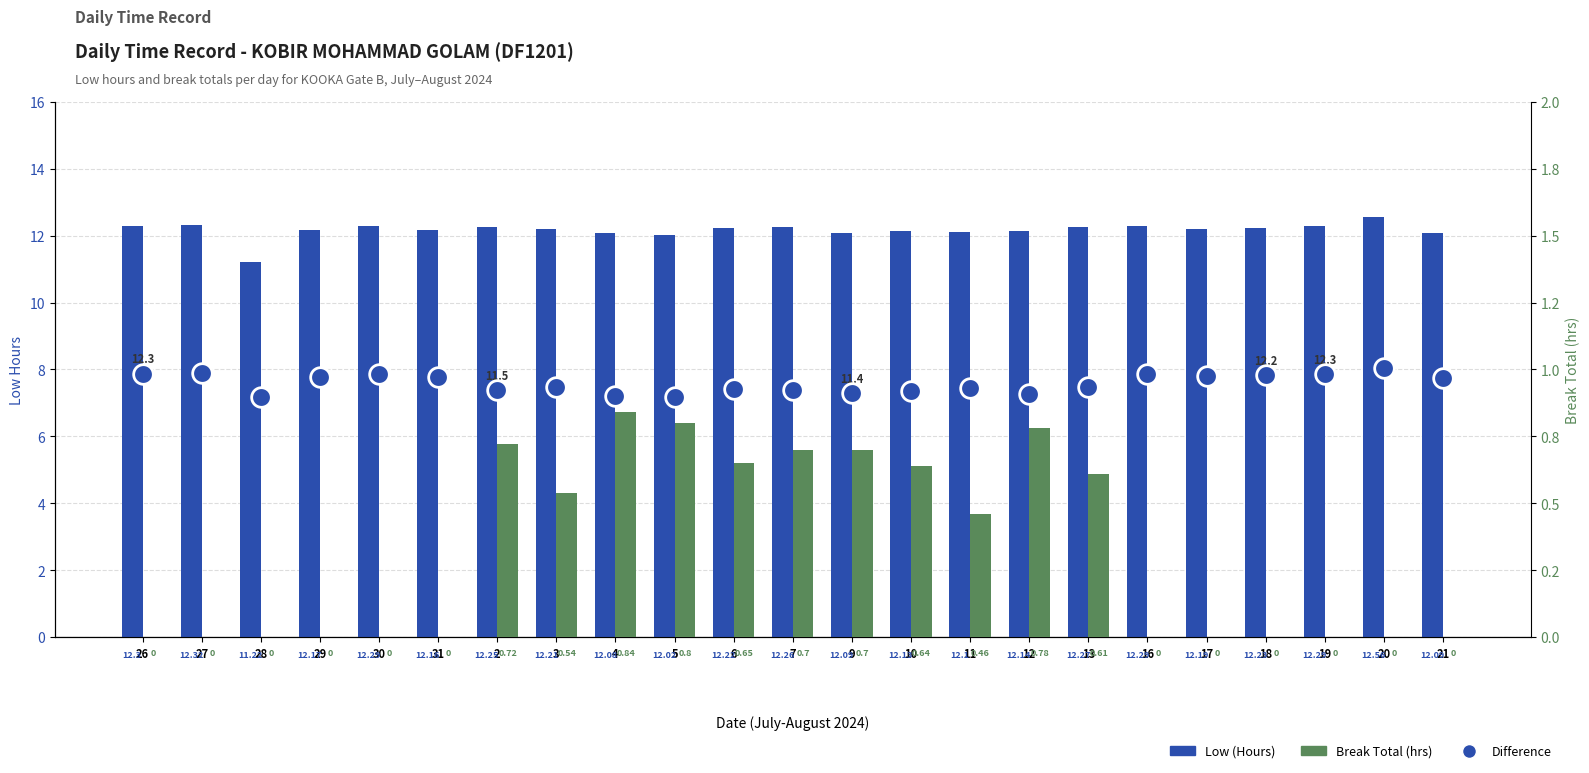

Which series contains the lowest Y value?

Break Total (hrs)